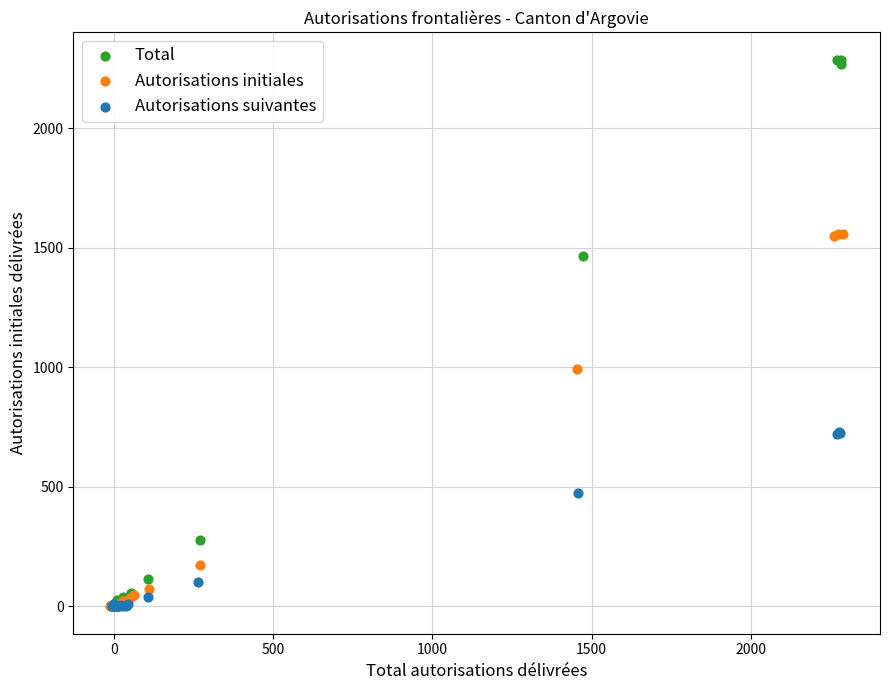

What are all the series names shown in the legend?

Total, Autorisations initiales, Autorisations suivantes